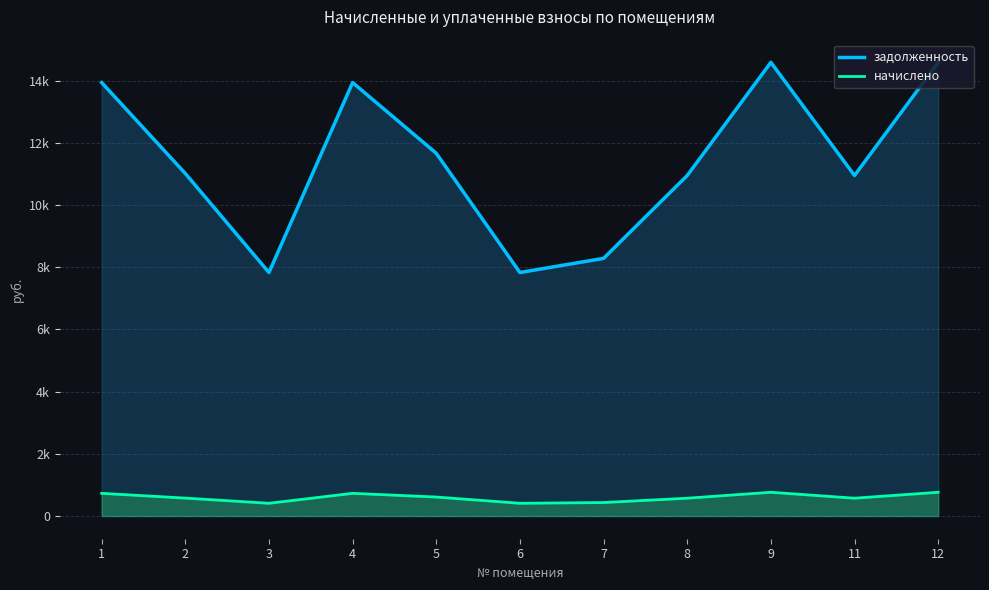

True or false: задолженность and начислено cross at least once.

False